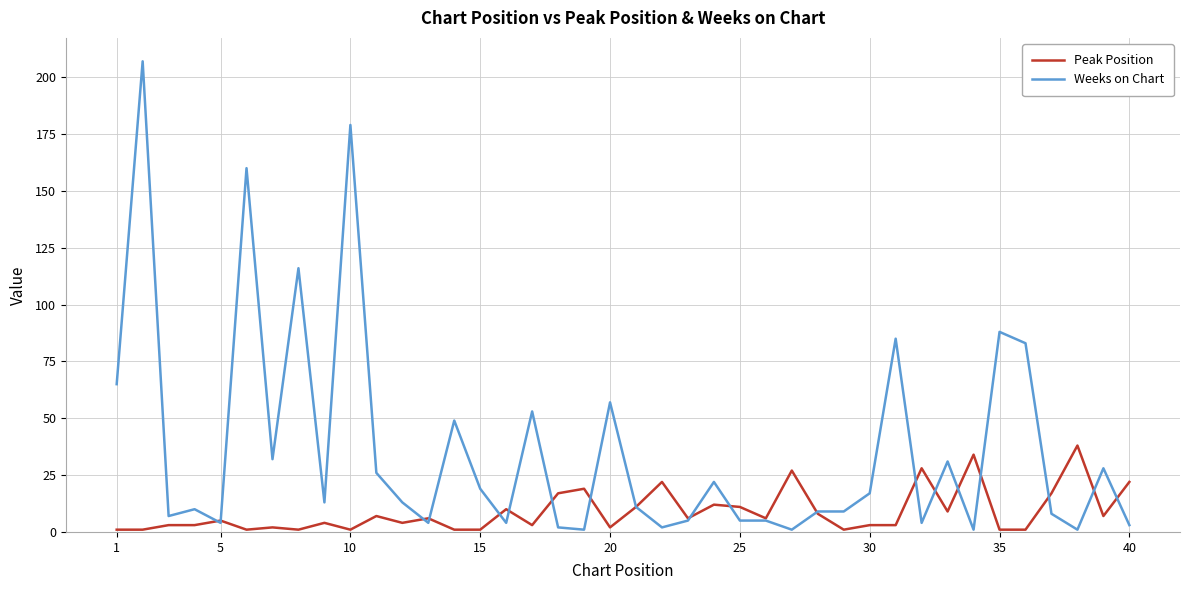

True or false: Peak Position and Weeks on Chart cross at least once.

True